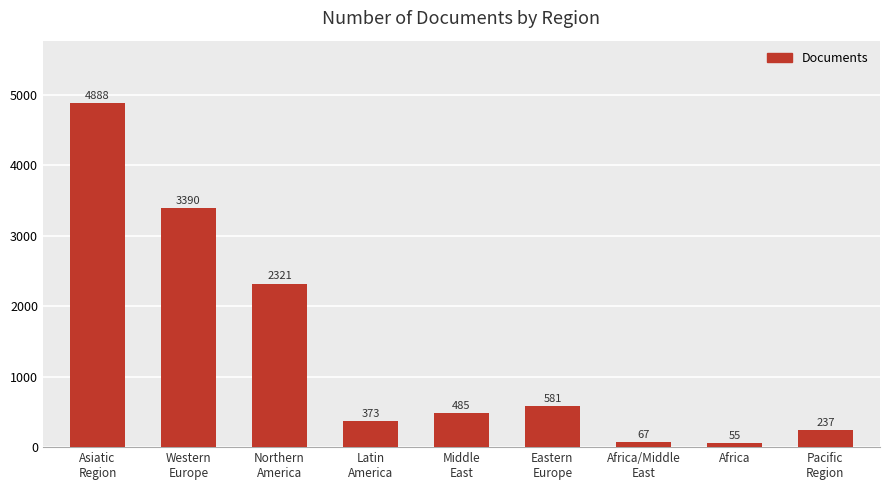

Where does the data first go above 485?

Asiatic
Region